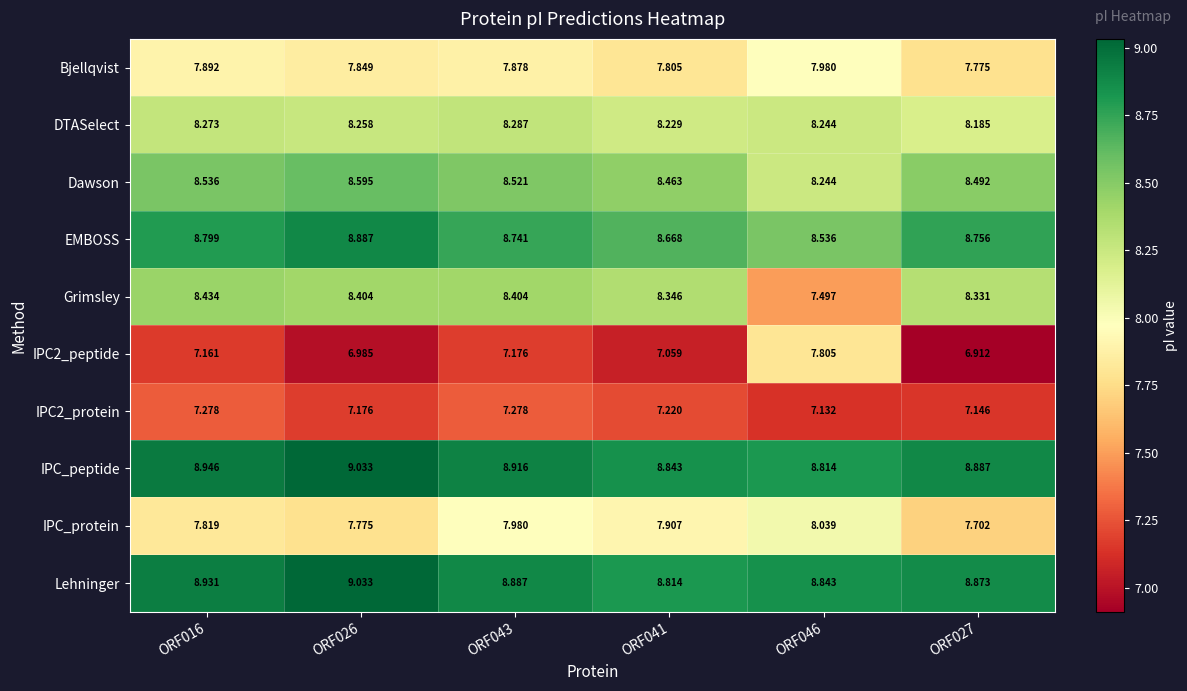

Which series has the largest range (max minus min)?

Grimsley